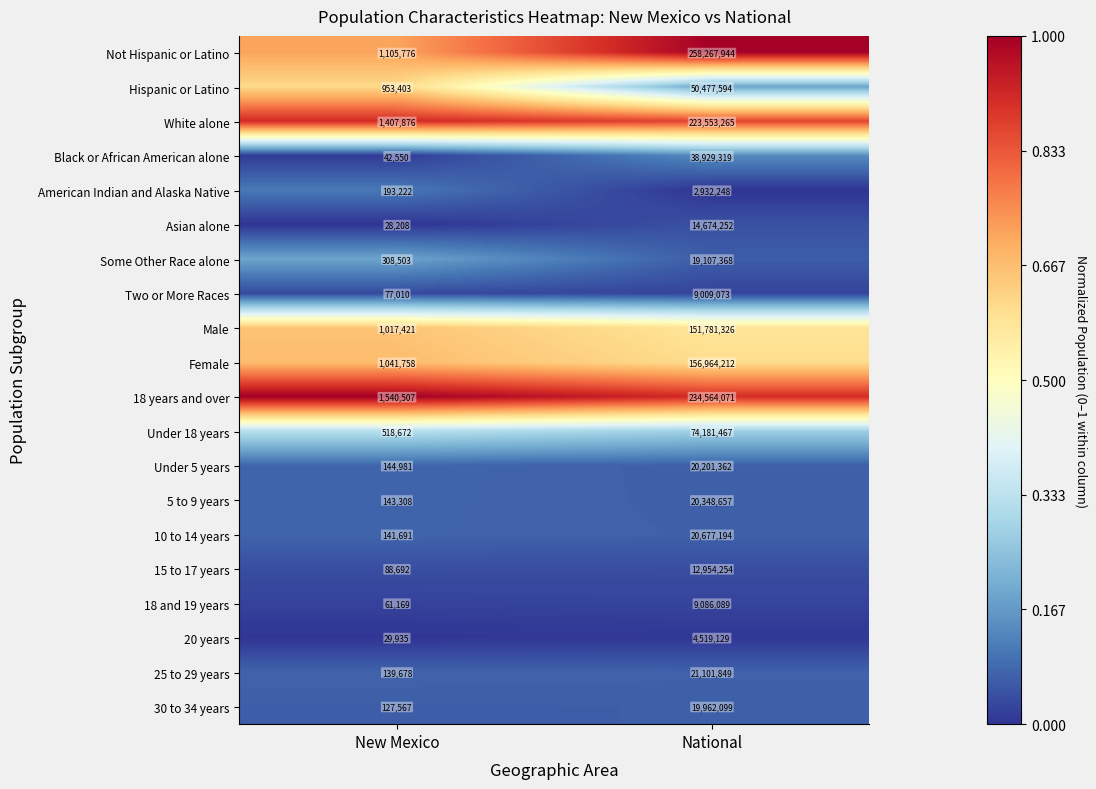

Rank the series by their maximum value, from highest to lowest.

Not Hispanic or Latino, 18 years and over, White alone, Female, Male, Under 18 years, Hispanic or Latino, Black or African American alone, 25 to 29 years, 10 to 14 years, 5 to 9 years, Under 5 years, 30 to 34 years, Some Other Race alone, Asian alone, 15 to 17 years, 18 and 19 years, Two or More Races, 20 years, American Indian and Alaska Native